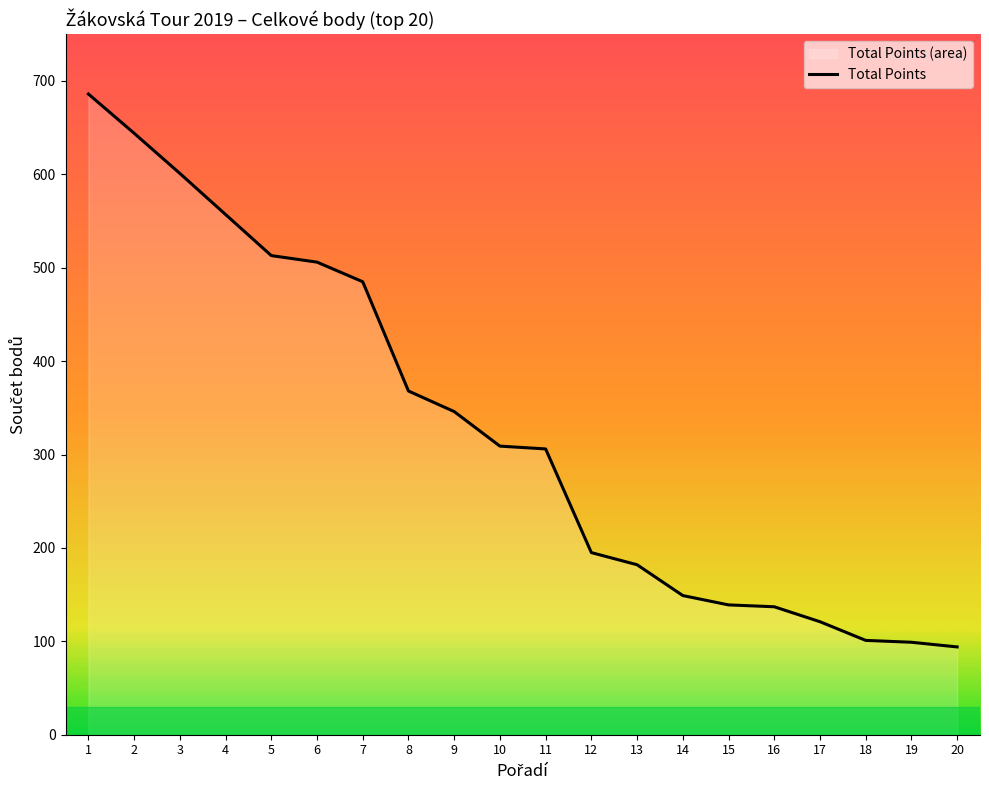

What is the difference between the maximum and minimum values?

592